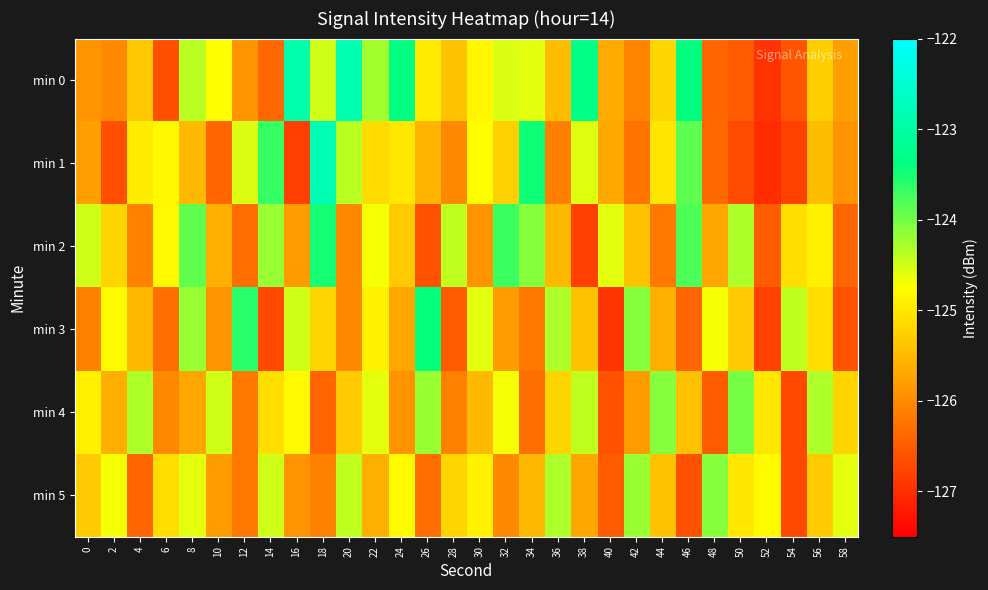

Which series has the widest spread of values?

min 1